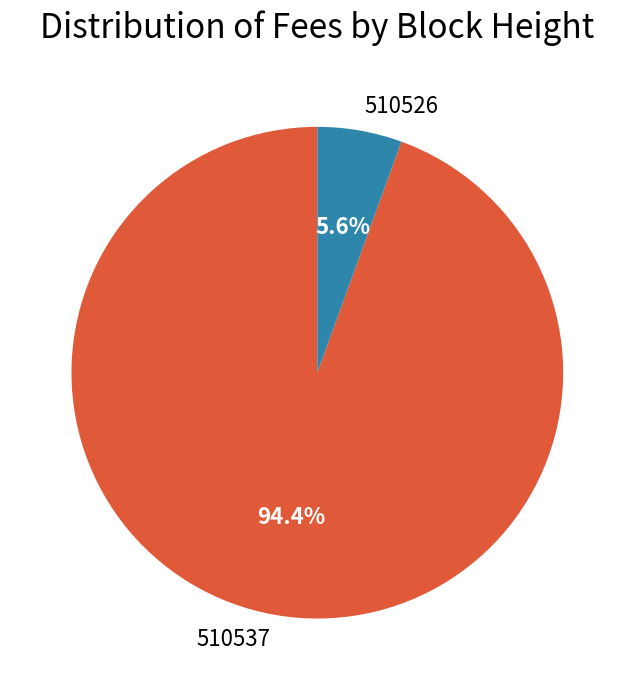

To the nearest percent, what is the average slice percentage?

50%